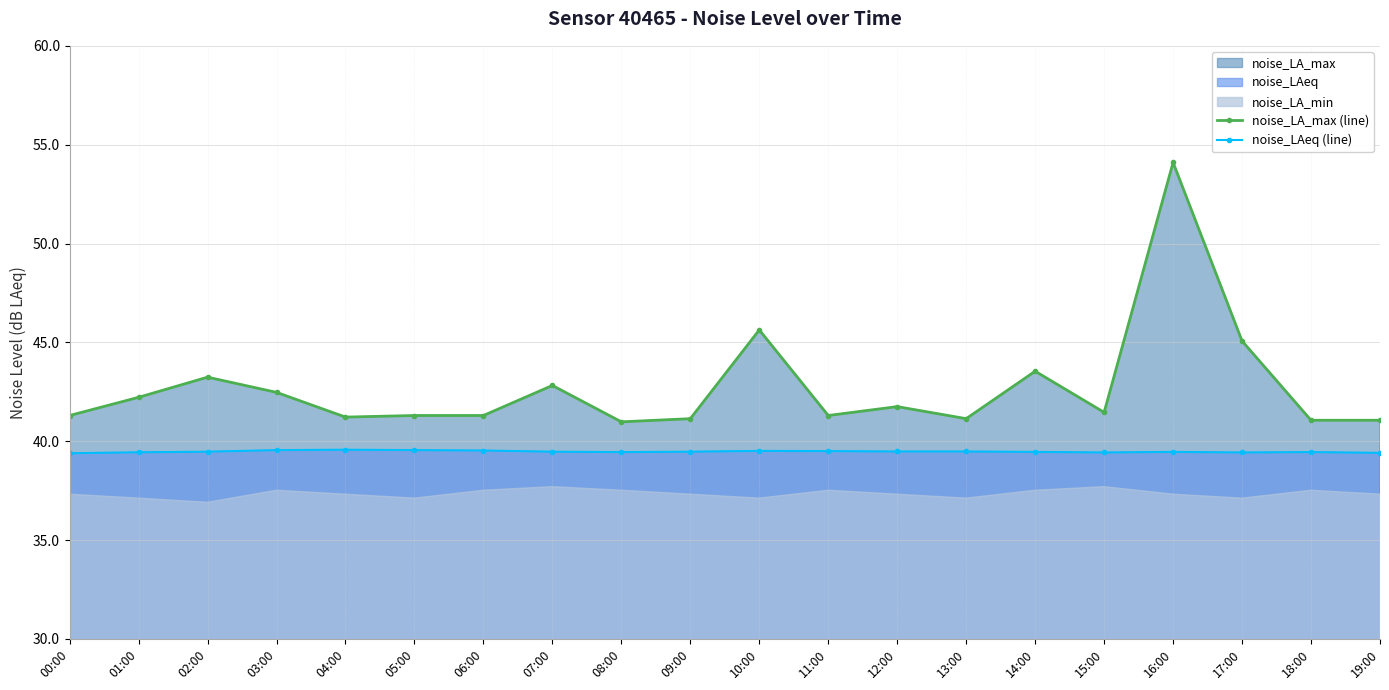

Is it true that noise_LAeq (line) equals 39.5 at 03:00?

True